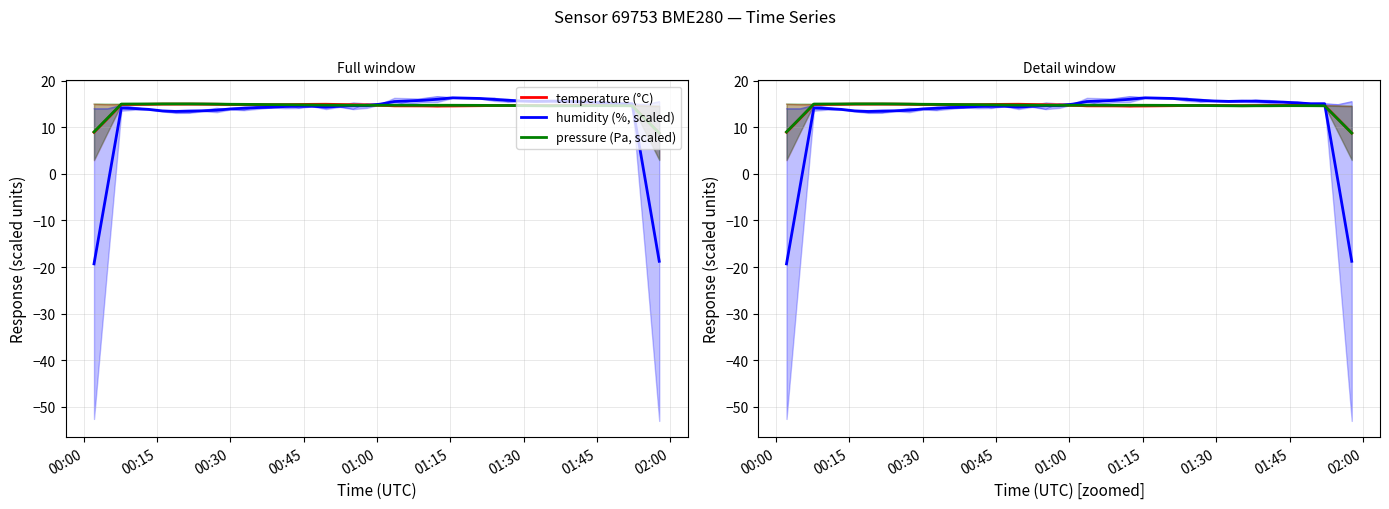

True or false: temperature (°C) and pressure (Pa, scaled) intersect in this chart.

True